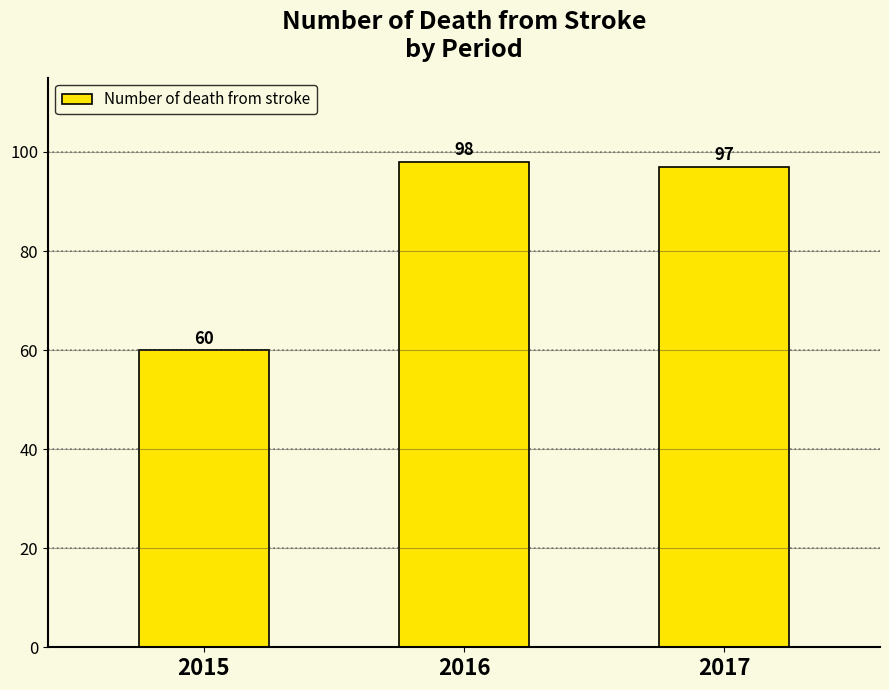

What is the sum of all values?

255